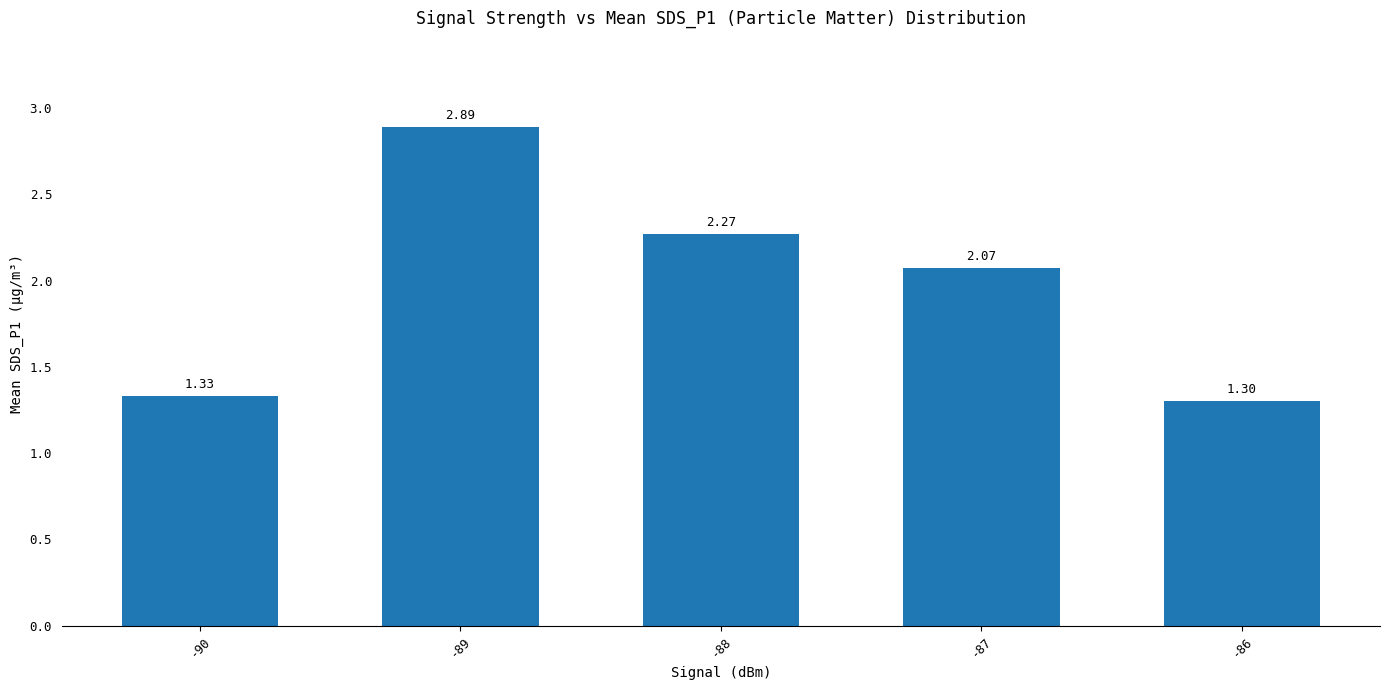

What is the value of the 5th bar from the left?

1.3